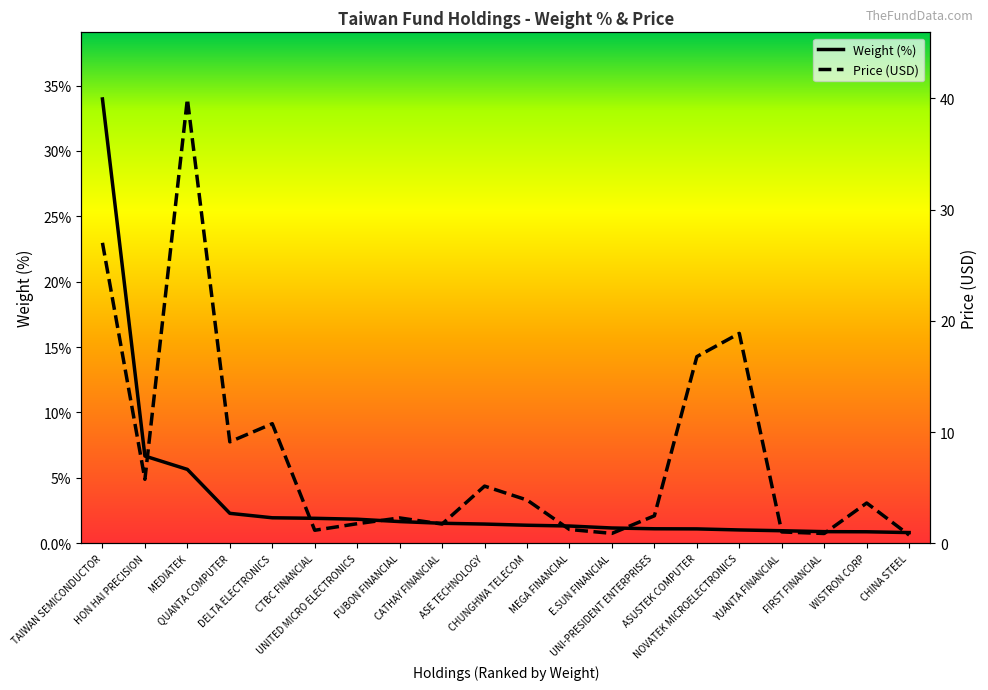

At how many categories does at least one series exceed 38?

1